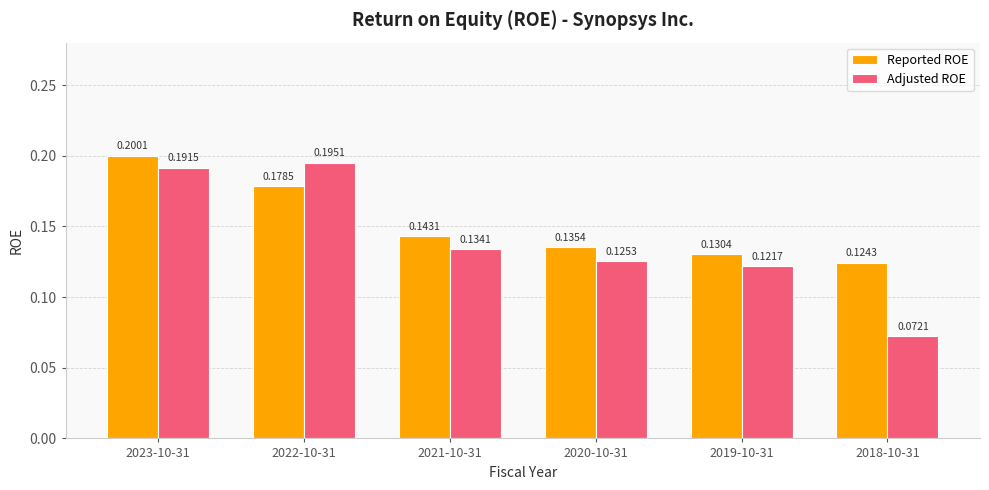

List the labels in order of Adjusted ROE value, smallest first.

2018-10-31, 2019-10-31, 2020-10-31, 2021-10-31, 2023-10-31, 2022-10-31